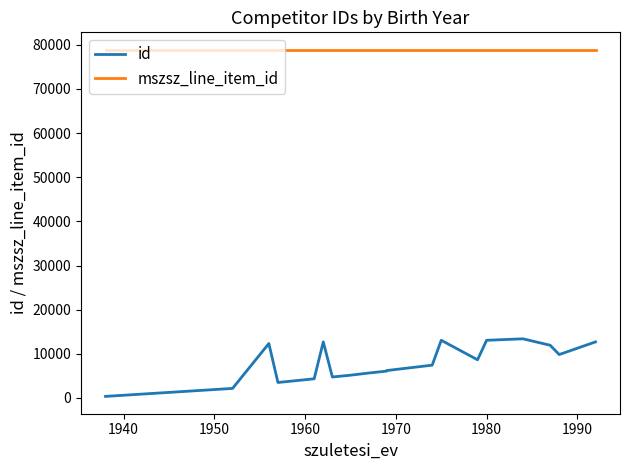

Reading left to right, what are all the values shown in this chart?

id: 363	2168	12333	3513	4343	4393	12703	4755	5162	5650	6092	6218	7432	13064	8651	13065	13403	11944	9835	12702
mszsz_line_item_id: 78872	78872	78872	78872	78872	78872	78872	78872	78872	78872	78872	78872	78872	78872	78872	78872	78872	78872	78872	78872